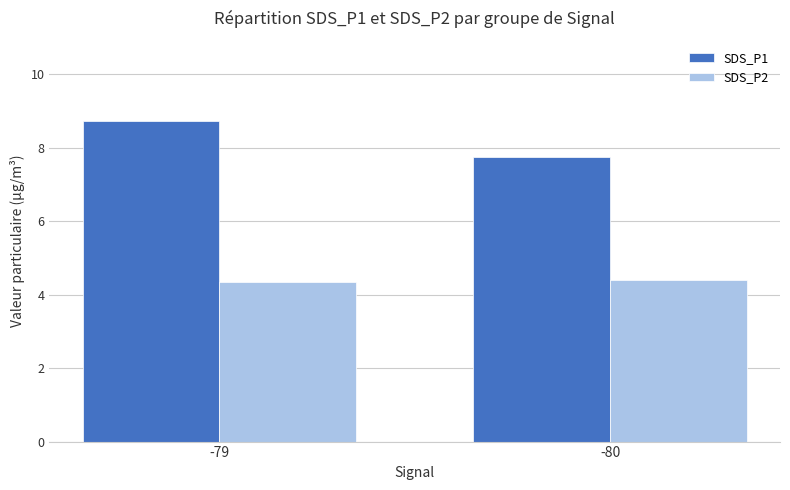

What is the difference between the SDS_P1 values at -80 and -79?

1.0